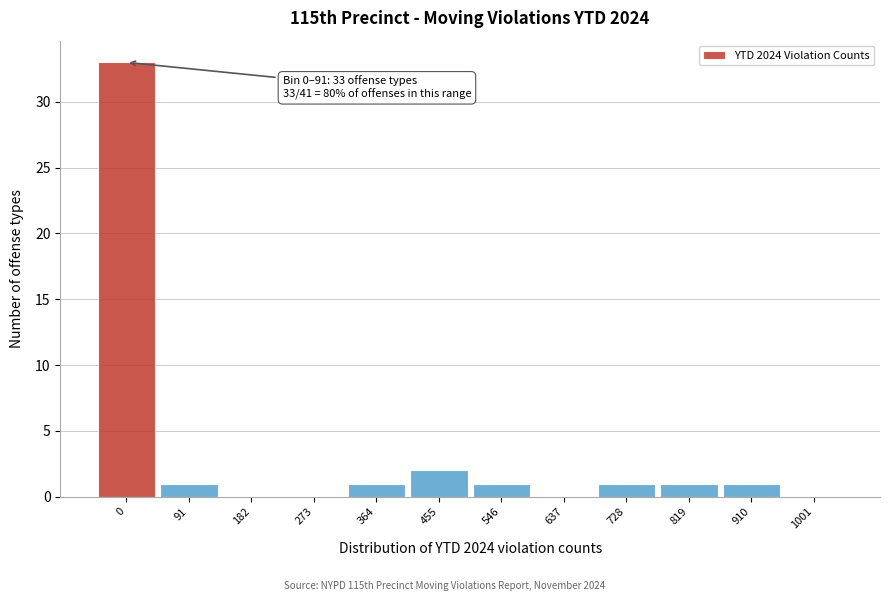

Reading left to right, what are all the values shown in this chart?

0=33	91=1	182=0	273=0	364=1	455=2	546=1	637=0	728=1	819=1	910=1	1001=0